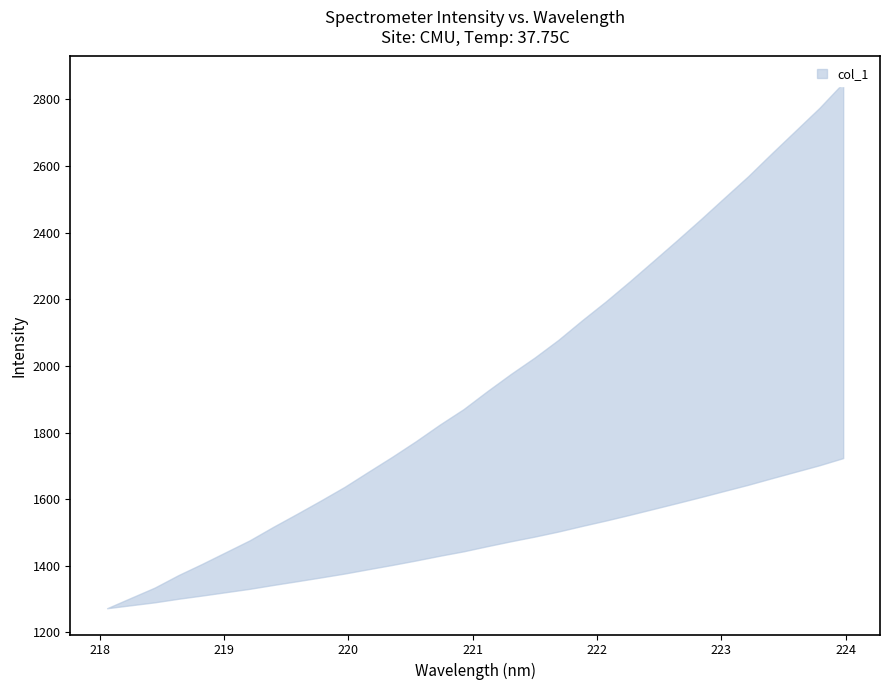

True or false: x and y intersect in this chart.

False